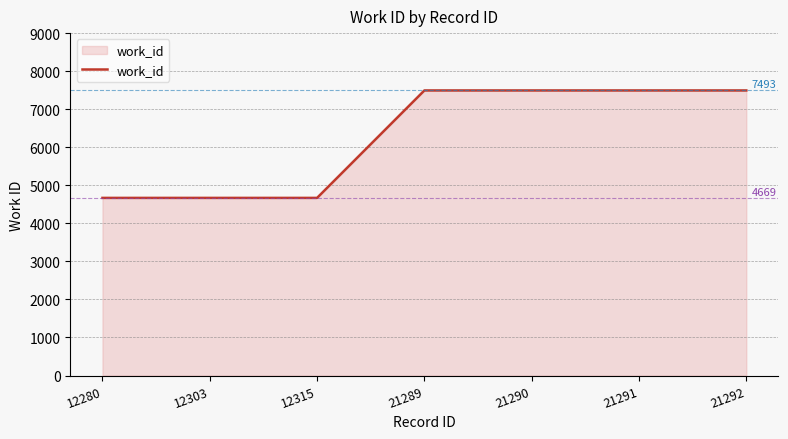

How many lines are shown in the chart?

1